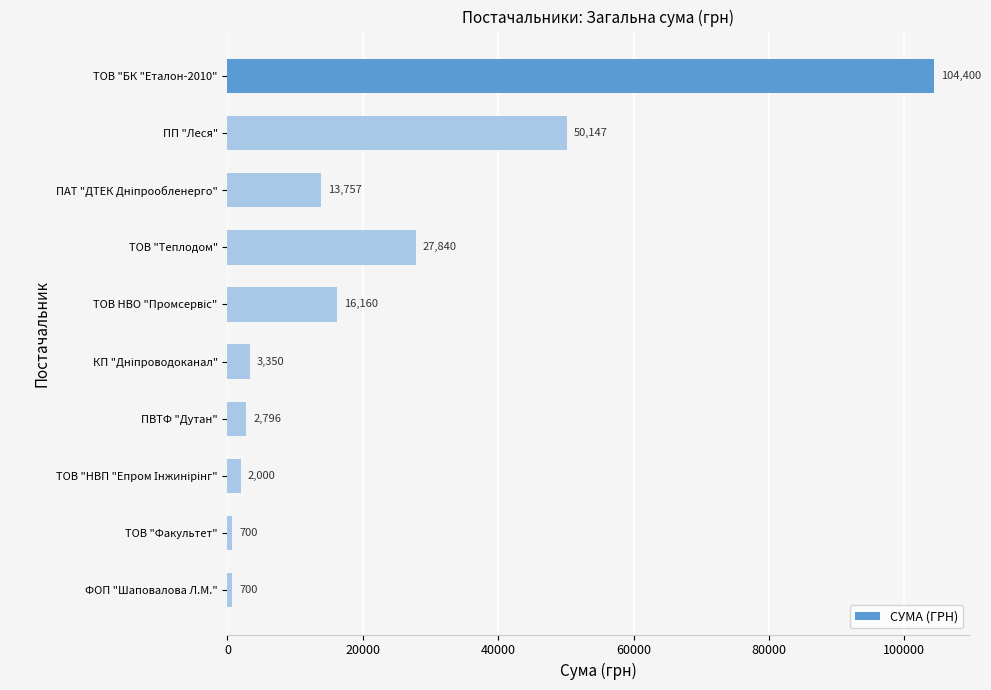

What is the label of the 4th bar from the bottom?

ПВТФ "Дутан"